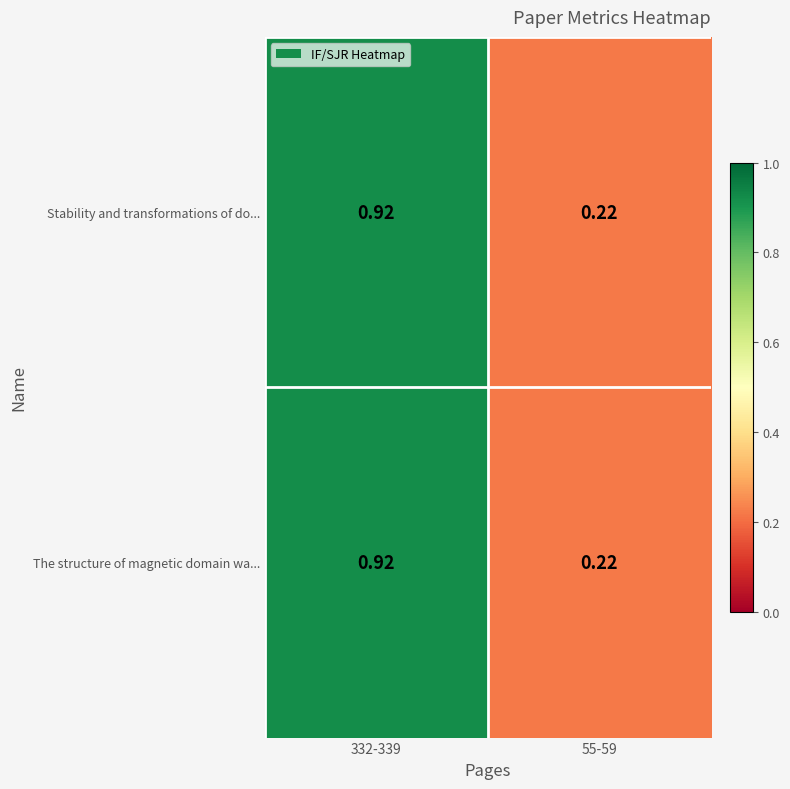

Is the value of Stability and transformations of do... at 332-339 greater than the value of The structure of magnetic domain wa... at 55-59?

Yes